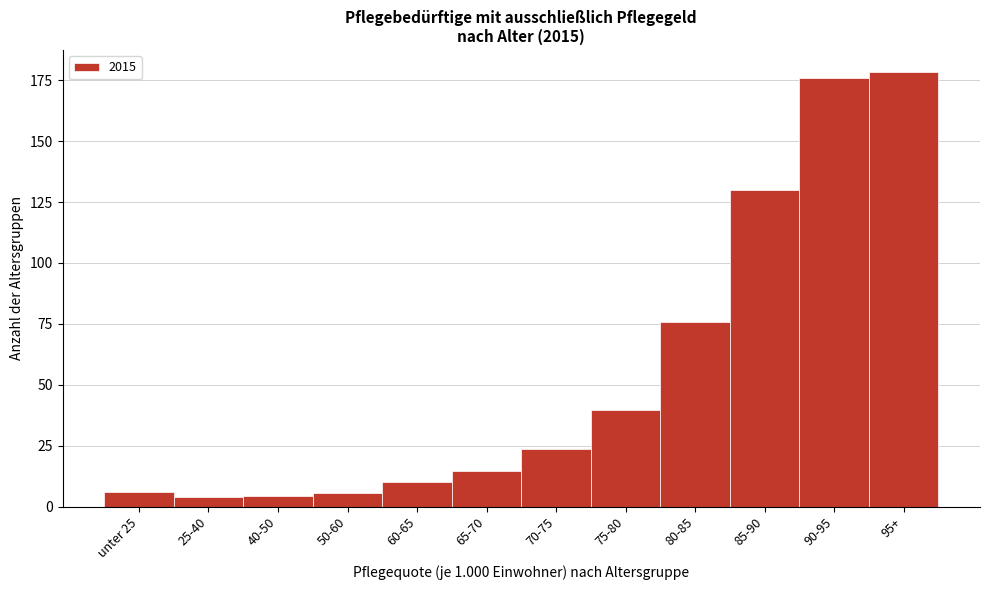

What is the sum of the values at 40-50 and 25-40?

8.3